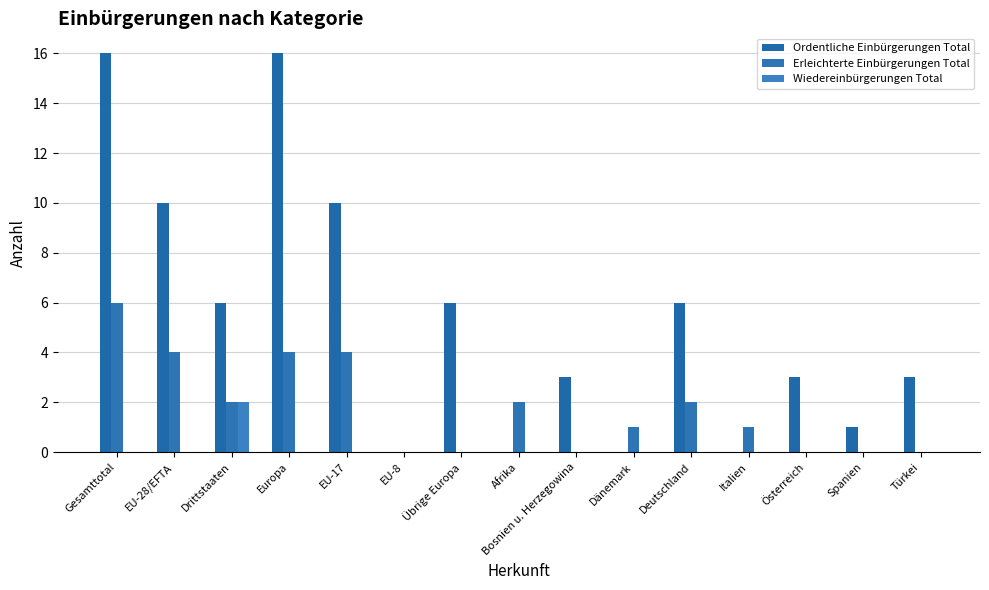

Does the chart contain stacked bars?

No